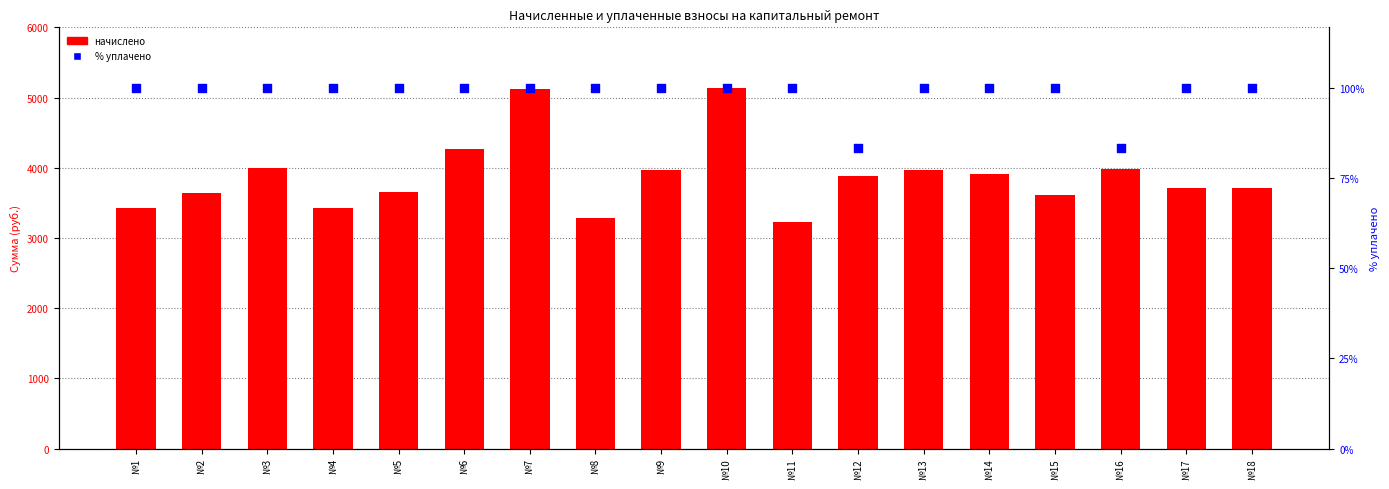

Is the value of начислено at №17 greater than the value of % уплачено at №6?

Yes